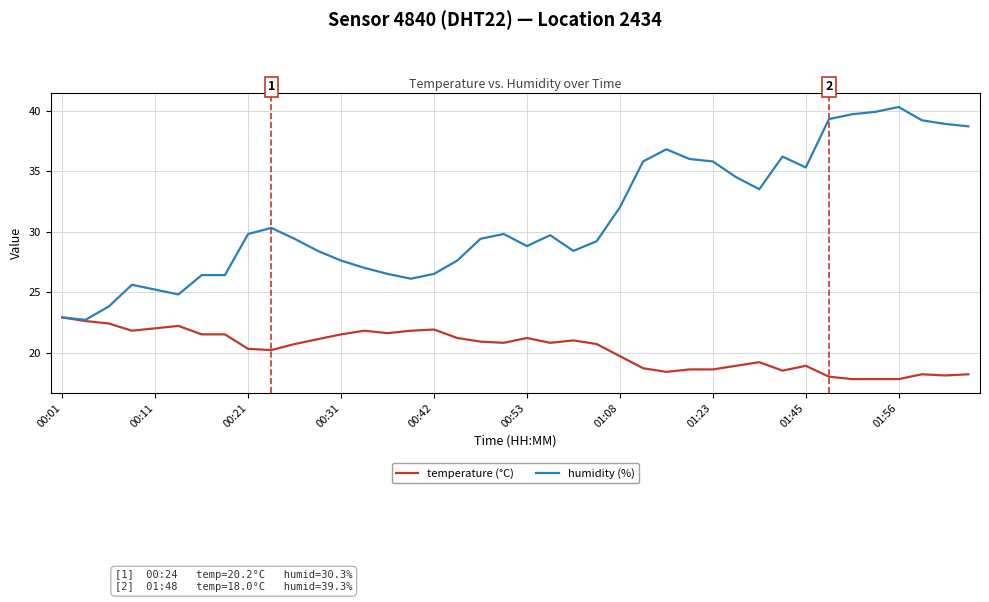

Rank the series by their maximum value, from lowest to highest.

temperature (°C), humidity (%)